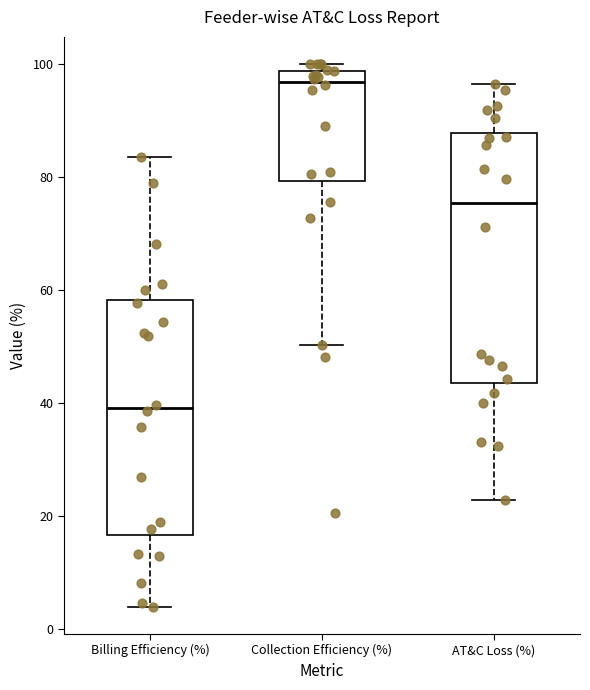

Where does the lower whisker of the box for Billing Efficiency (%) end on the y-axis? The values are not printed on the chart, so give them approximately, as read against the axis.

4